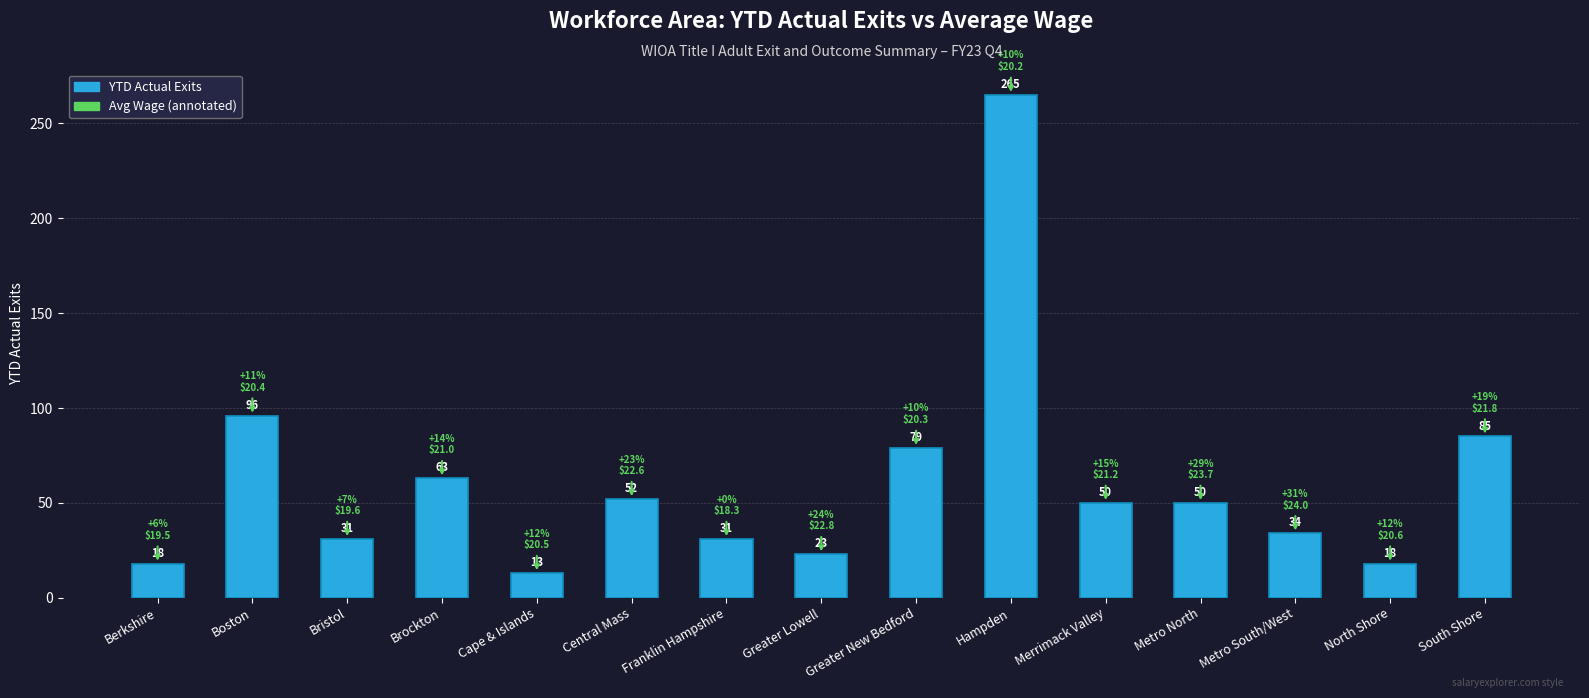

Read the value at Boston.

96